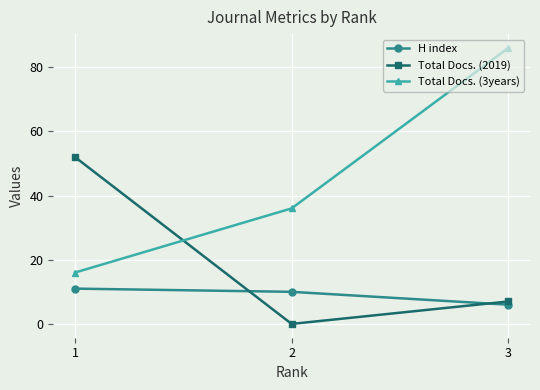

At how many categories does at least one series exceed 32?

3